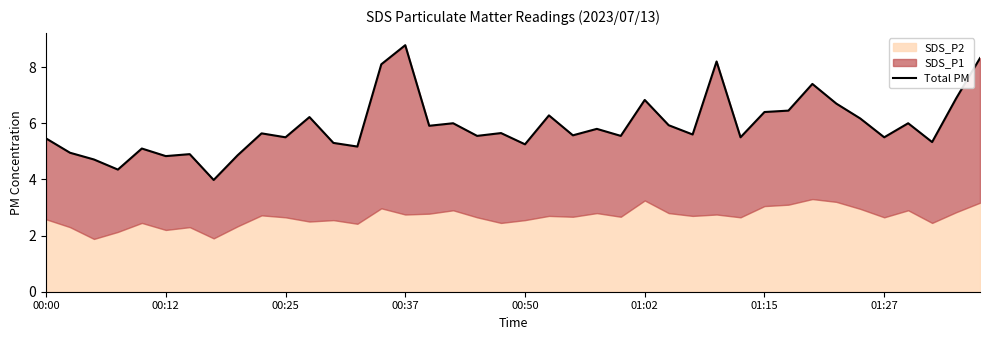

What is the change in value from 11 to 27?

-0.6